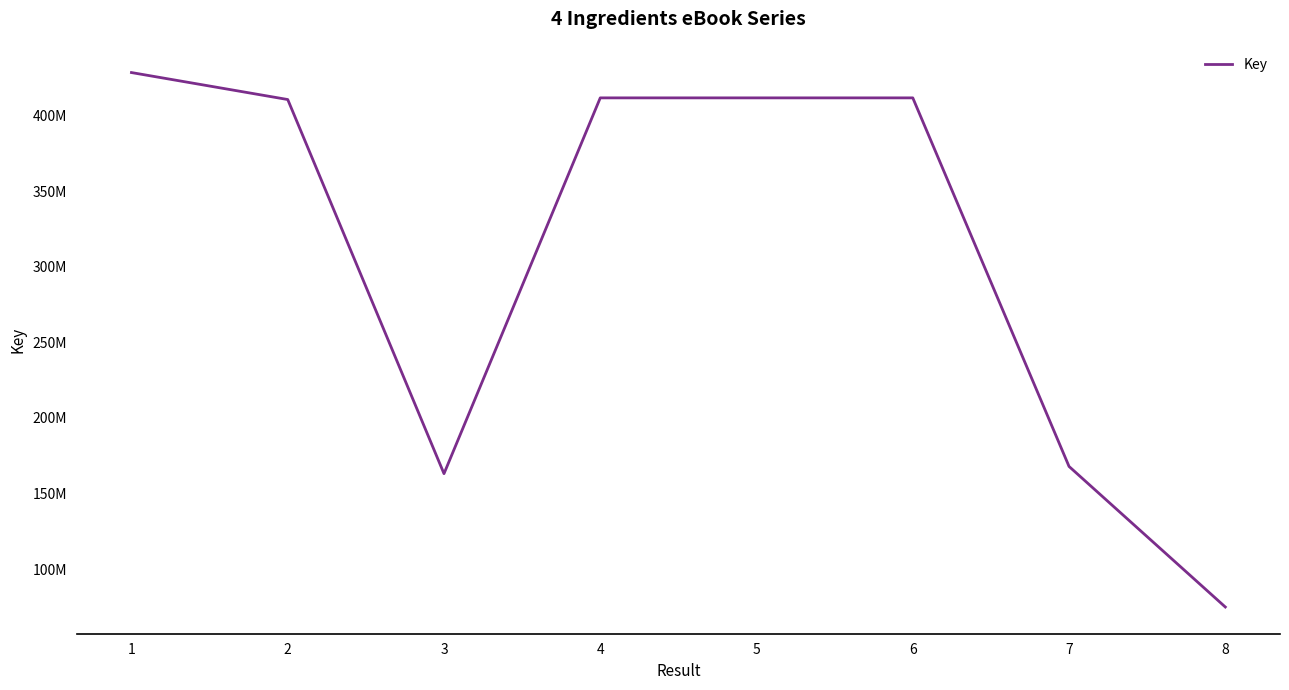

Does the chart display data point markers on the line(s)?

No